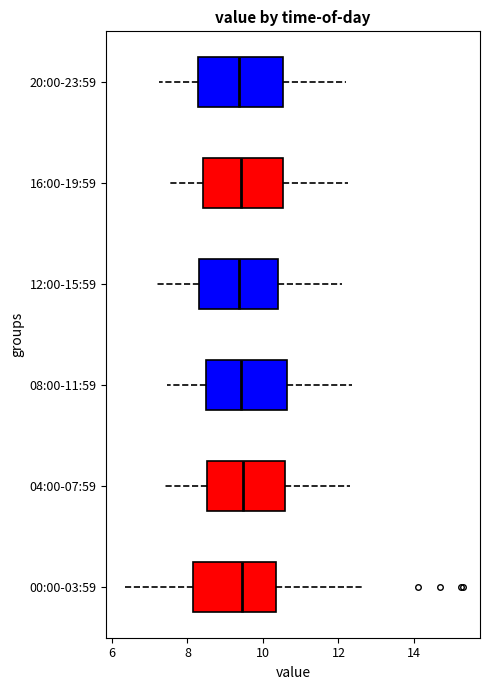

Reading bottom to top, read every box against the x-axis: the position of its median line, the range the box covers, and the ends of its whiskers. The values are not printed on the chart, so give them approximately, as read against the axis.

00:00-03:59: median 9.4, box 8.2 to 10.4, whiskers 6.4 to 12.6
04:00-07:59: median 9.4, box 8.6 to 10.6, whiskers 7.4 to 12.4
08:00-11:59: median 9.4, box 8.4 to 10.6, whiskers 7.4 to 12.4
12:00-15:59: median 9.4, box 8.4 to 10.4, whiskers 7.2 to 12.2
16:00-19:59: median 9.4, box 8.4 to 10.6, whiskers 7.6 to 12.2
20:00-23:59: median 9.4, box 8.2 to 10.6, whiskers 7.2 to 12.2